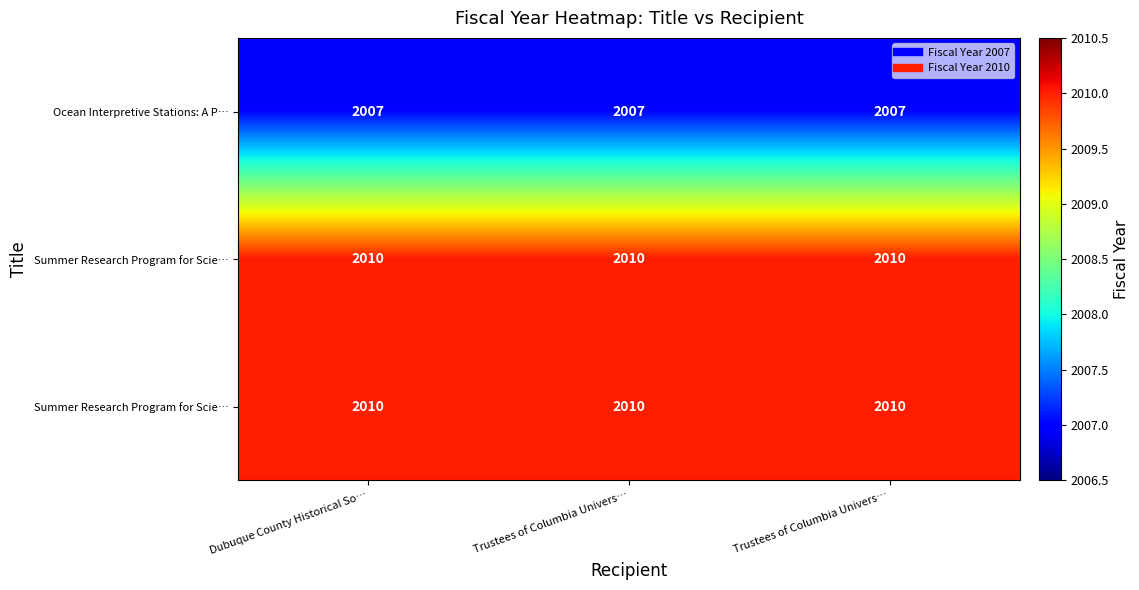

What is the total value across all series at Trustees of Columbia Univers…?

6027